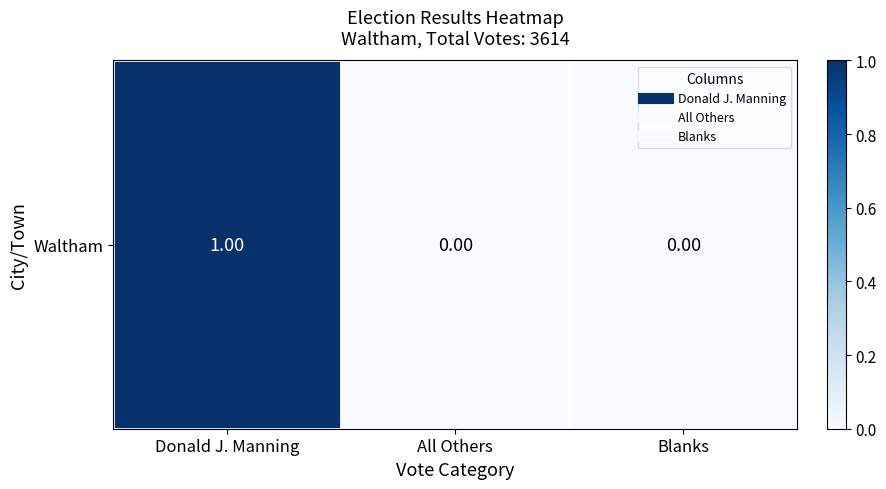

Between Donald J. Manning and Blanks, which is larger?

Donald J. Manning